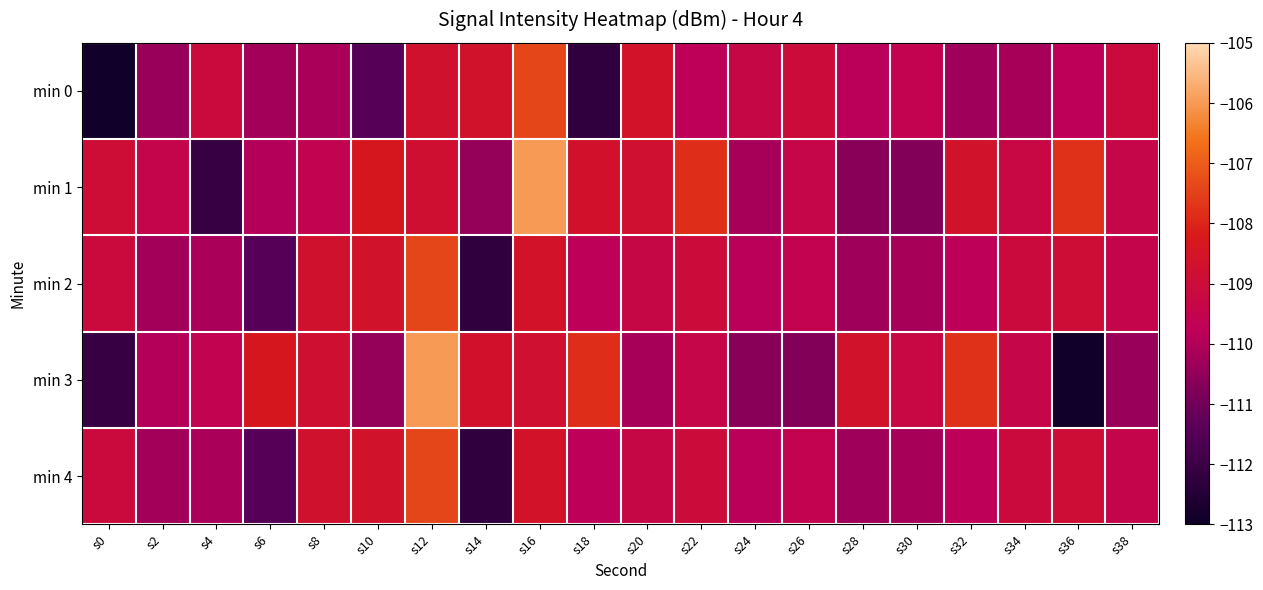

At which category is the sum across all series the highest?

s12